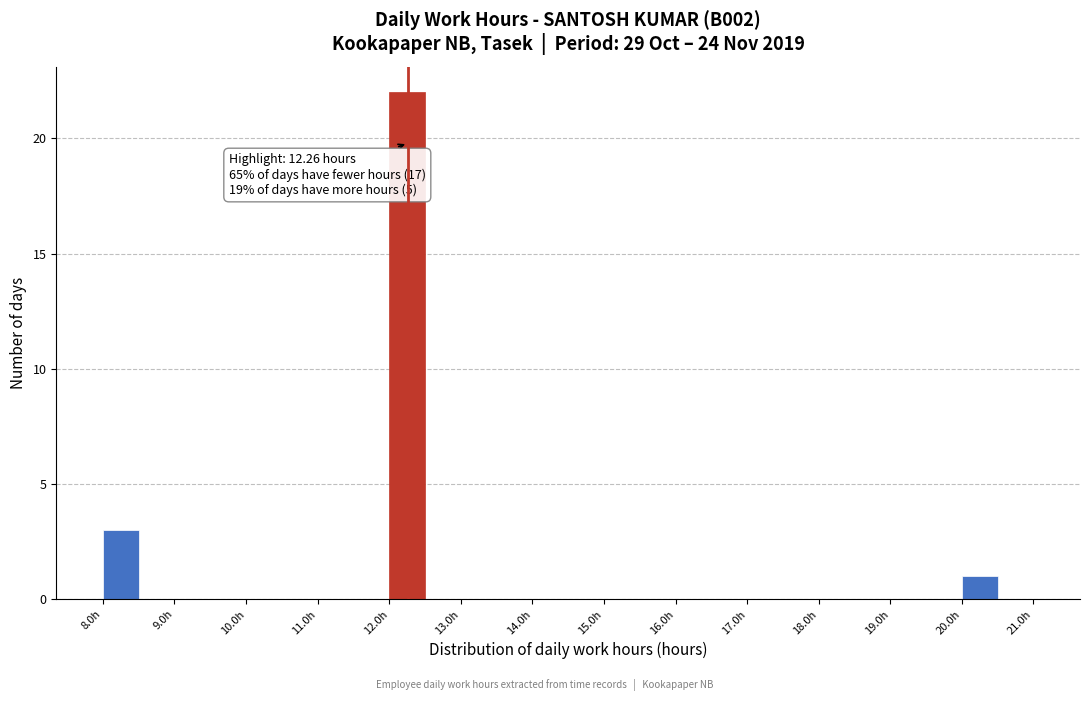

Over which range of the x-axis is the bar tallest?

12.0 to 12.5